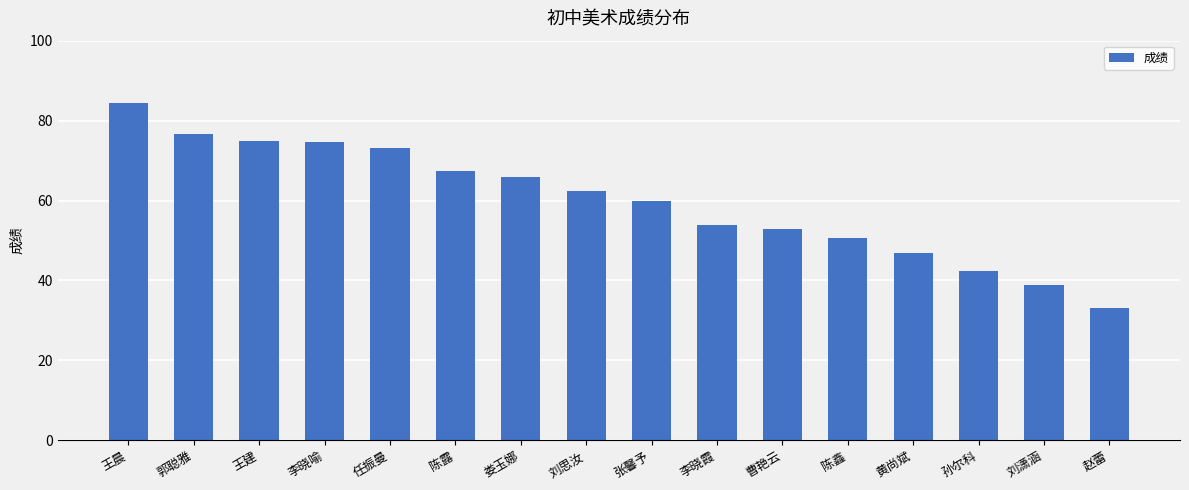

Approximately how many times larger is the value at 黄尚斌 compared to 刘思汝?

0.7